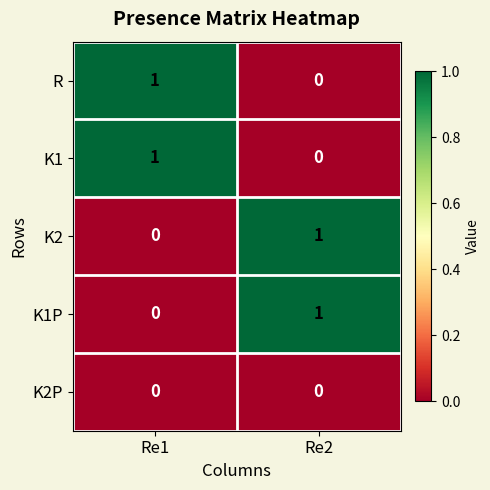

Where is K1 nearest to the value 0?

Re2